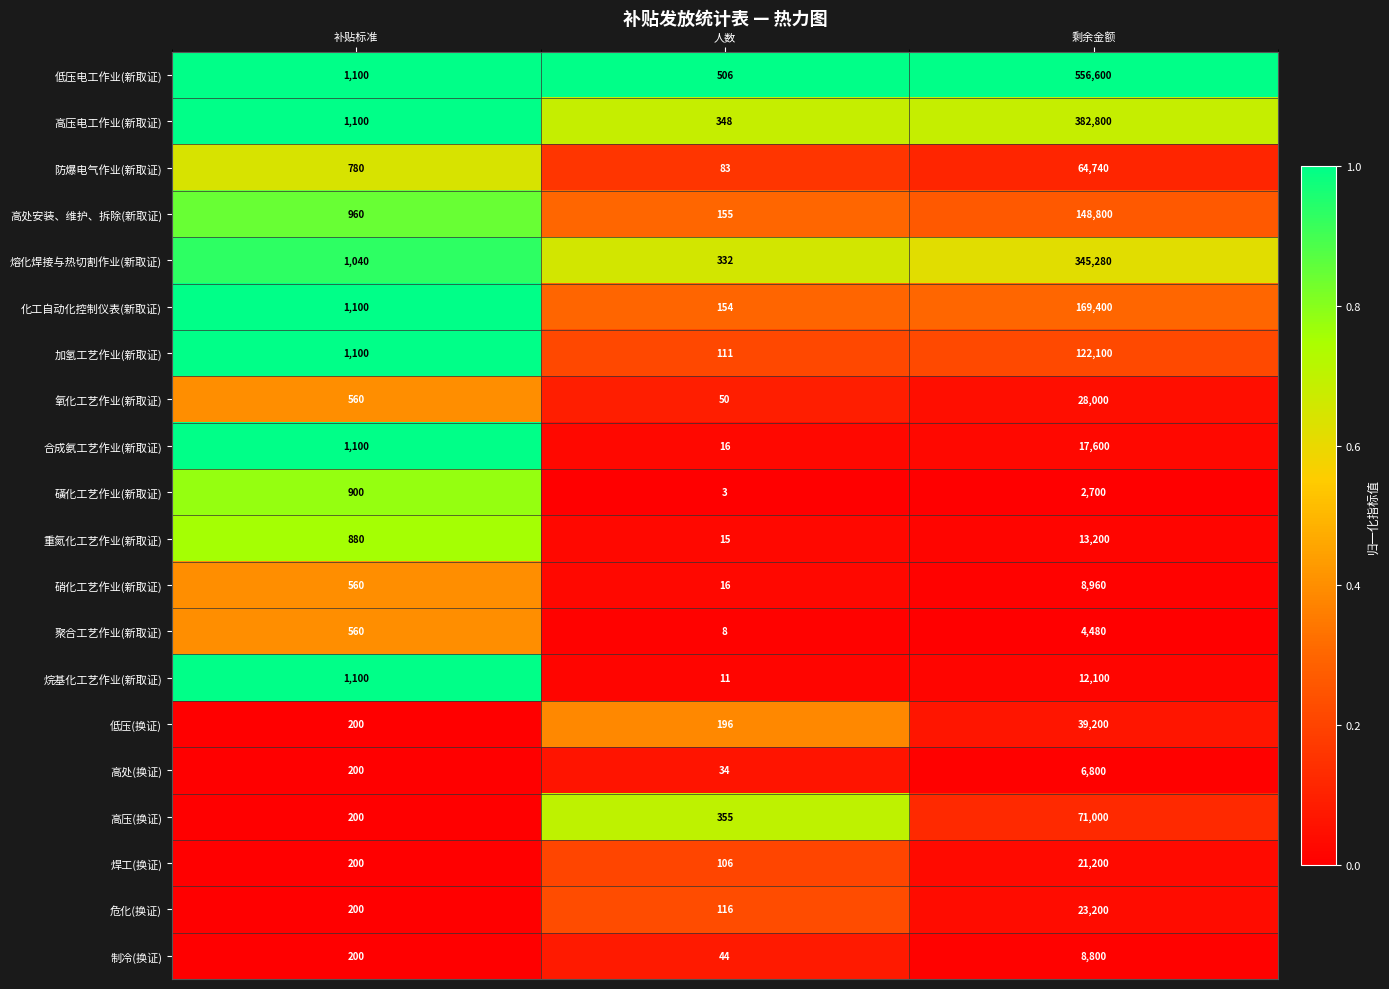

At which category is the sum across all series the highest?

剩余金额